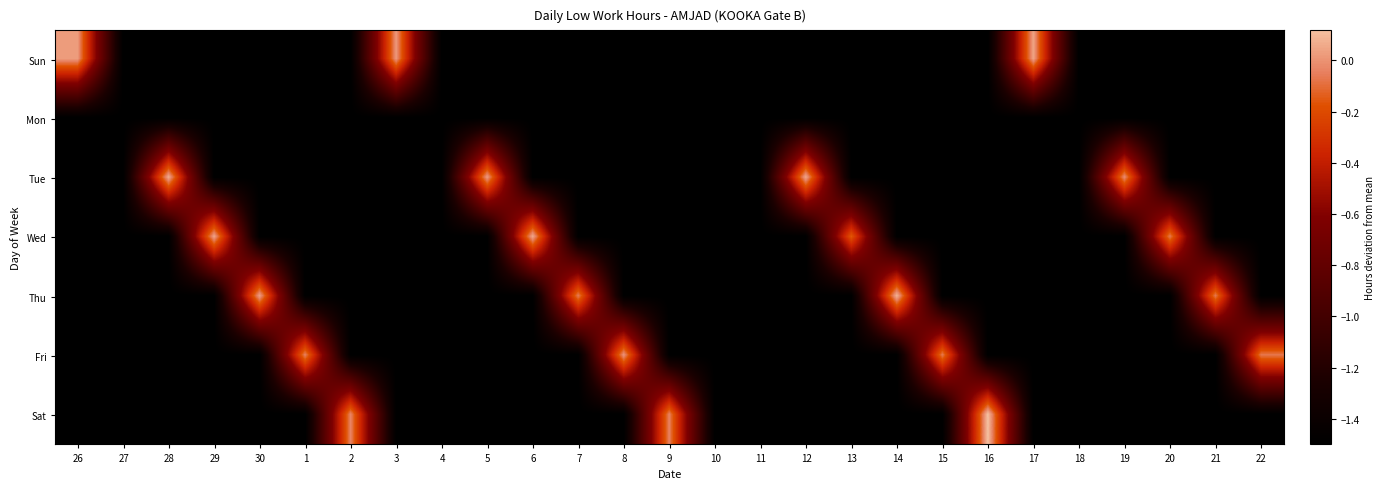

What is the total value across all series at 13?

-9.2